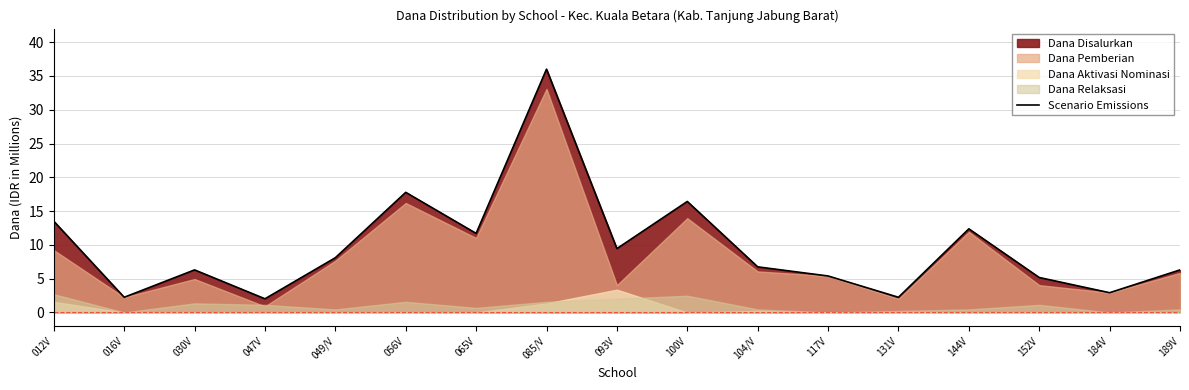

Reading left to right, extract all data points from this chart.

012V=13.5	016V=2.2	030V=6.3	047V=2.0	049/V=8.1	056V=17.8	065V=11.7	085/V=36.0	093V=9.4	100V=16.4	104/V=6.8	117V=5.4	131V=2.2	144V=12.4	152V=5.2	184V=2.9	189V=6.3